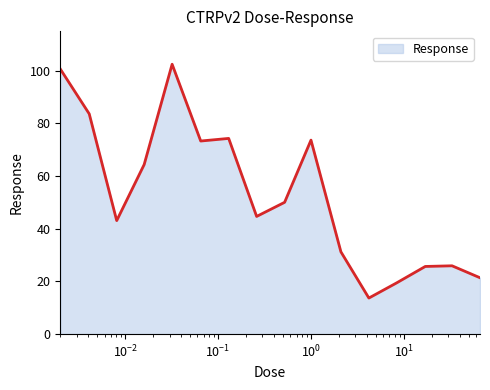

What is the minimum value shown in the chart?

13.7